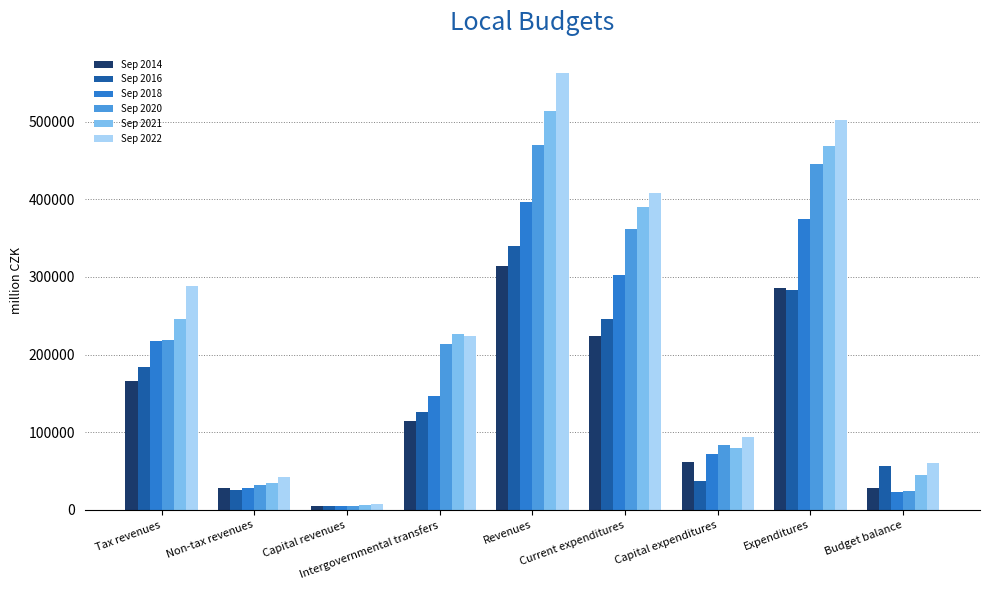

Are the bars grouped side by side (vs. stacked)?

Yes